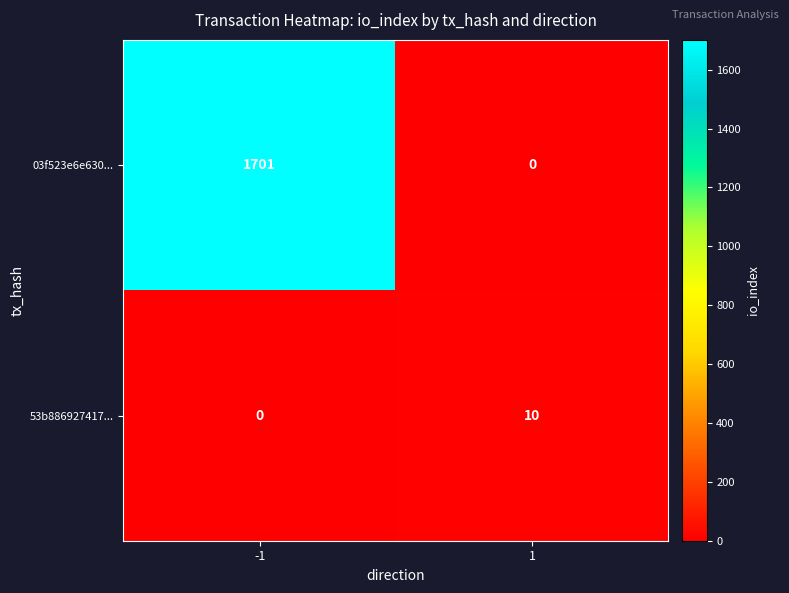

Rank the series at -1 from highest to lowest value.

03f523e6e630..., 53b886927417...